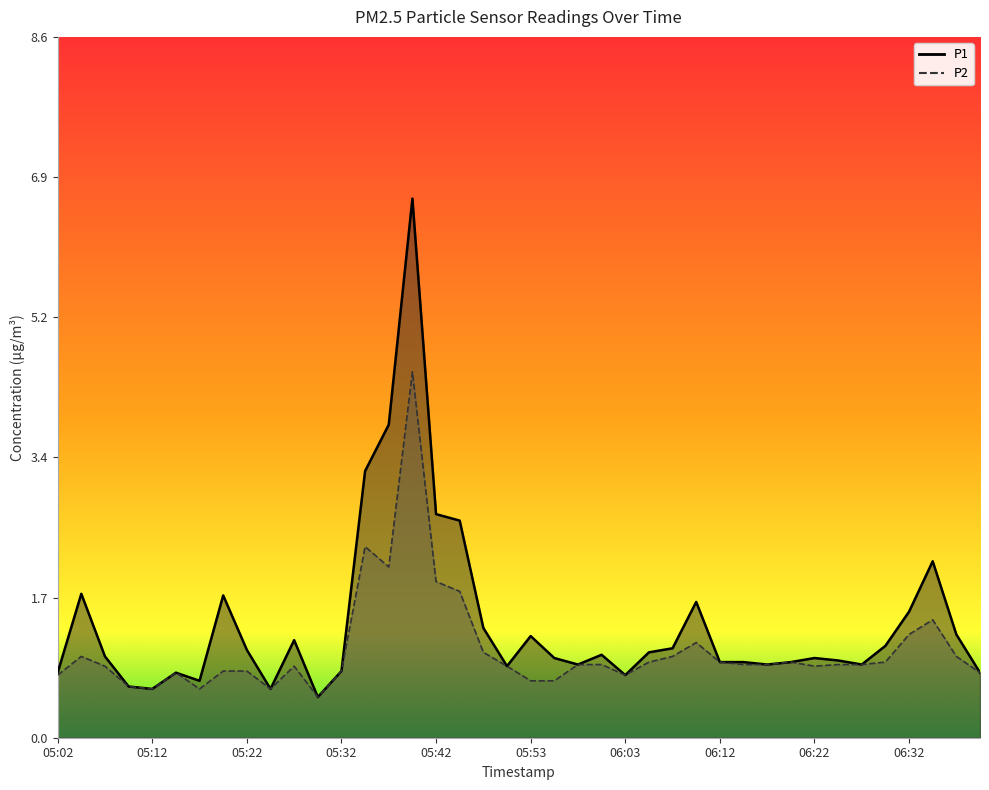

What is the total value across all series at 05:40?

11.1